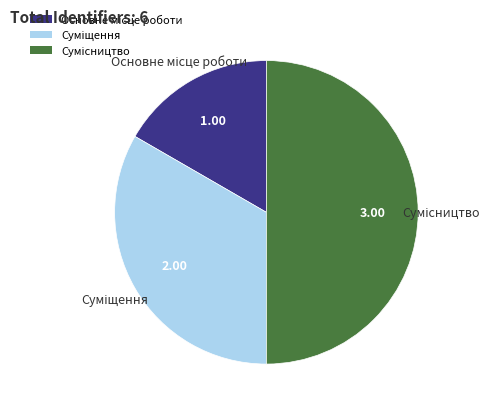

Count the number of slices in the pie.

3